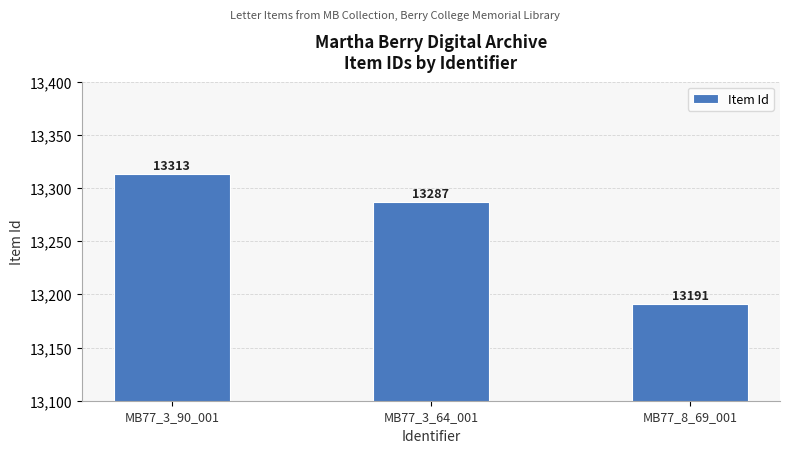

What is the label of the 3rd bar from the left?

MB77_8_69_001